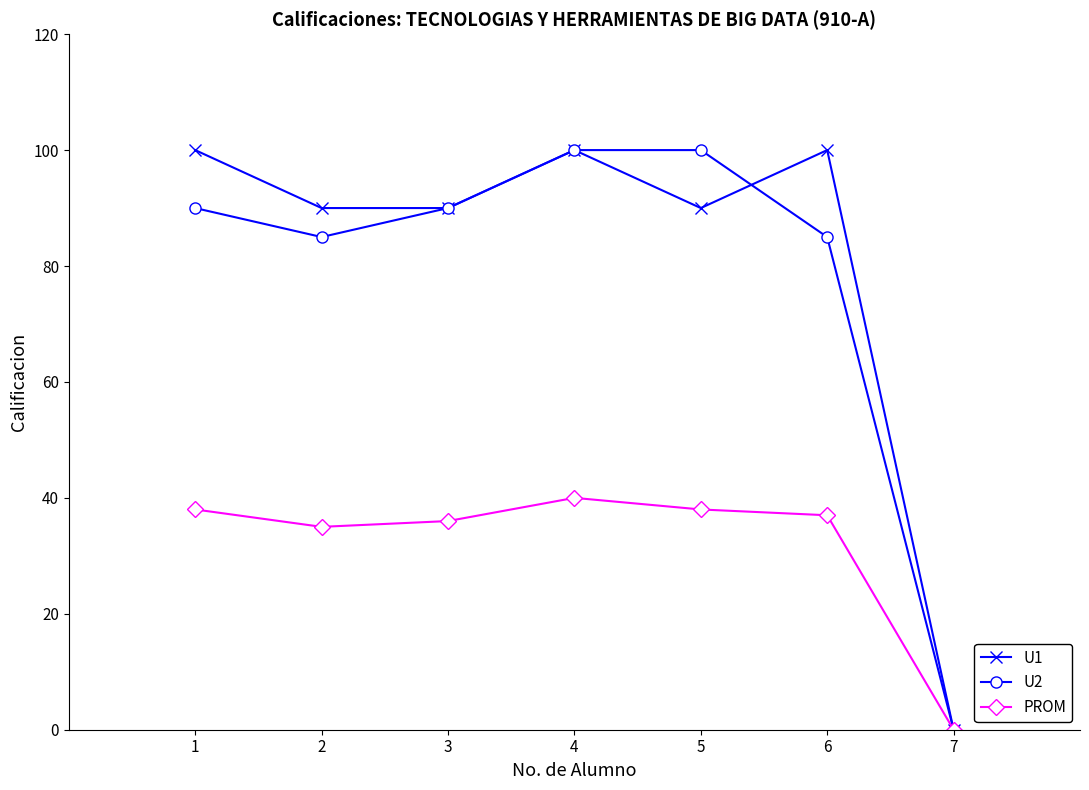

At which category does U2 reach its first local valley?

2